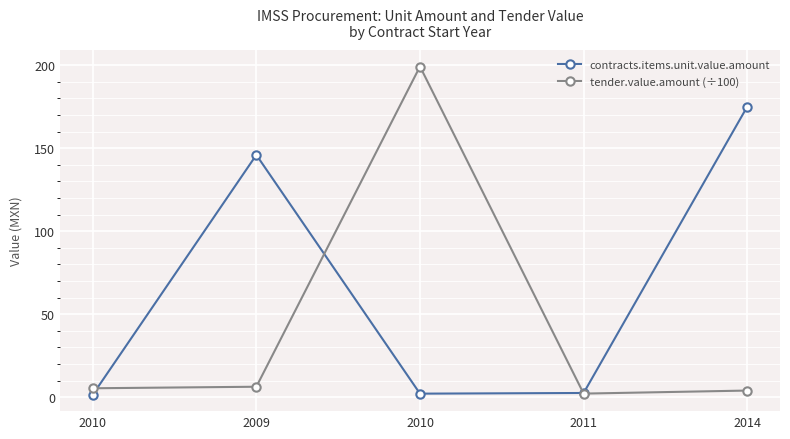

What are all the series names shown in the legend?

contracts.items.unit.value.amount, tender.value.amount (÷100)